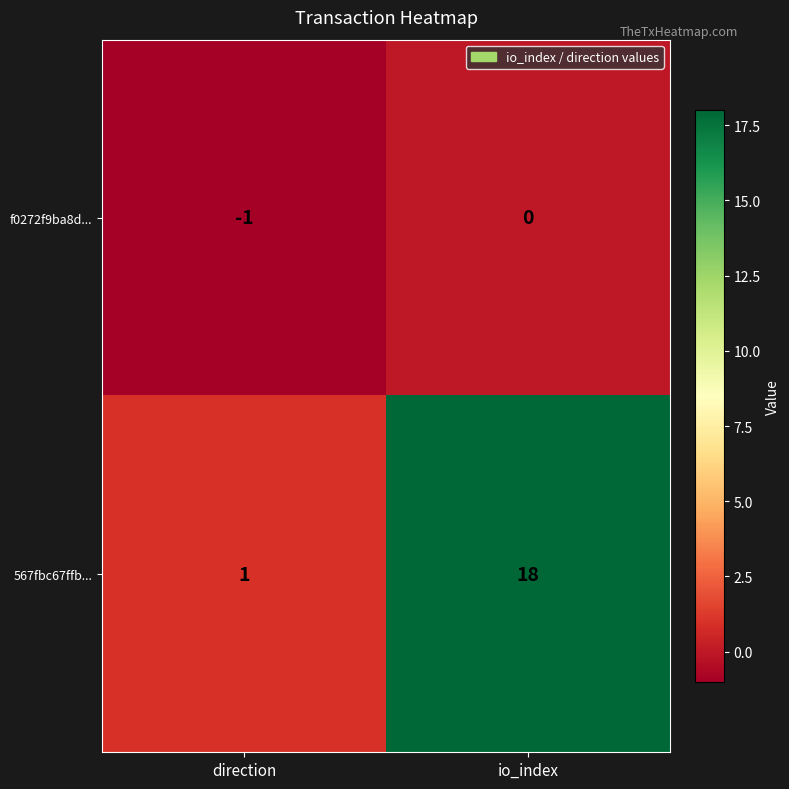

The value of 567fbc67ffb... at io_index is 5. True or false?

False